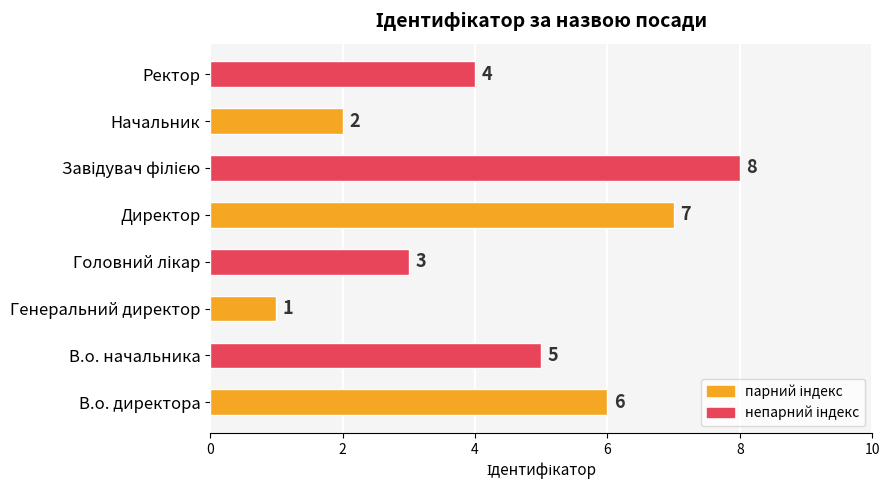

True or false: the data shows 7 at Директор.

True